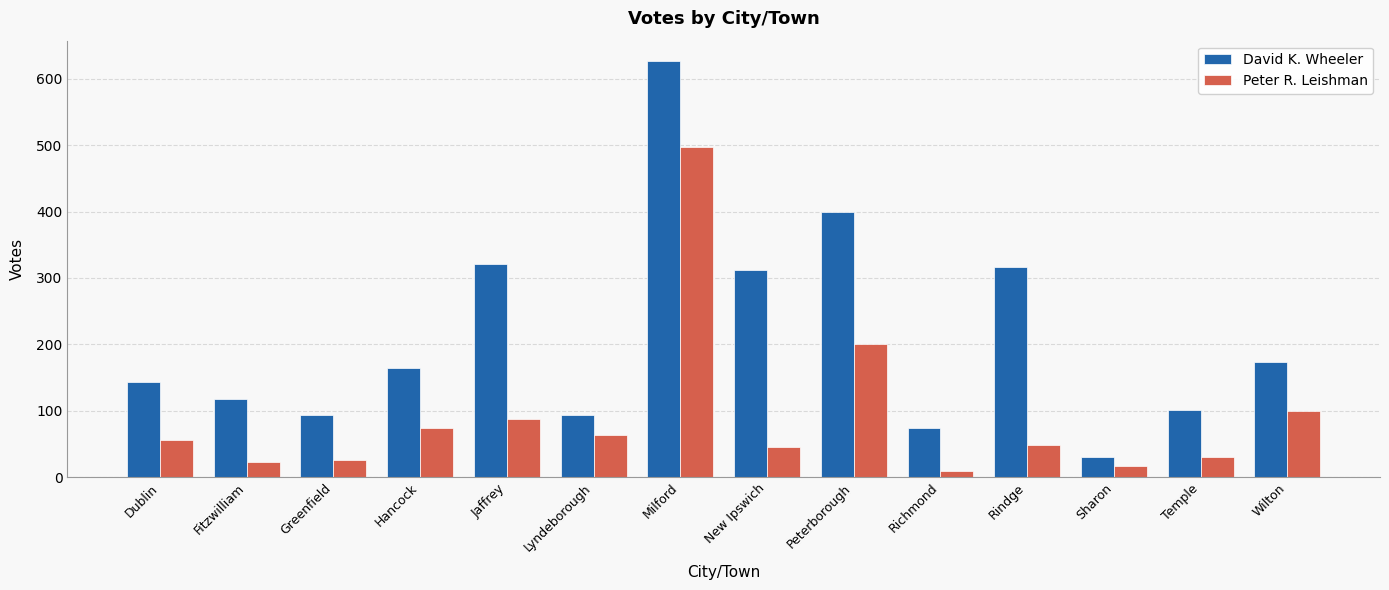

What is the label of the 8th bar from the left?

New Ipswich